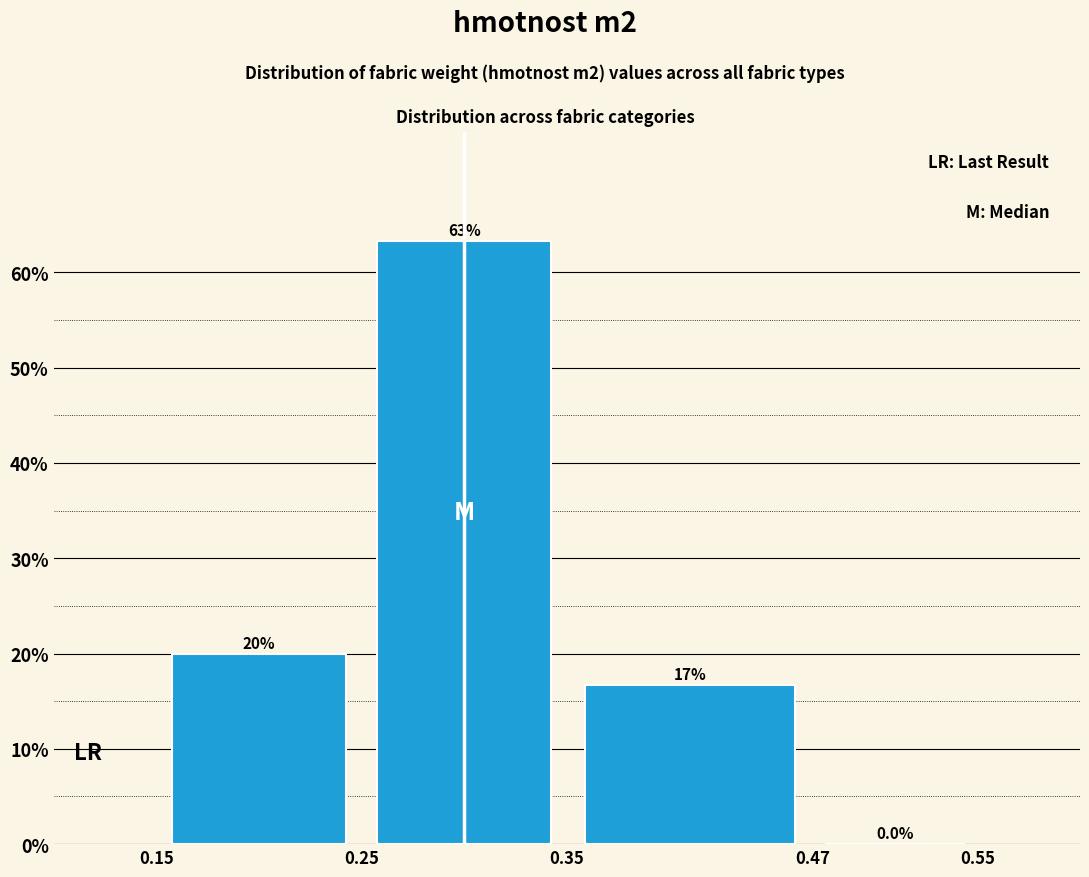

Which range on the x-axis has the tallest bar?

0.25 to 0.35